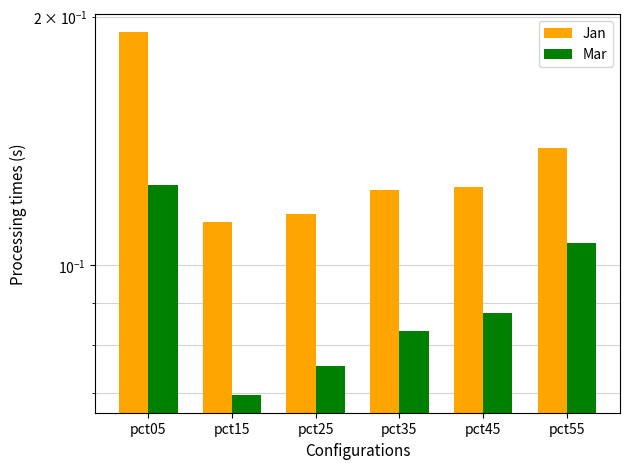

What is the greatest value displayed?

0.2